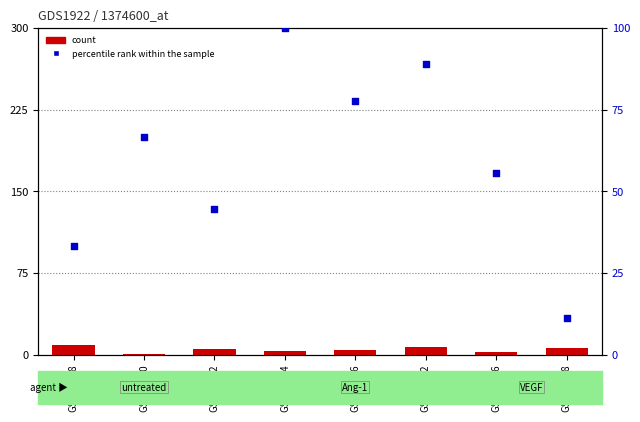

What are all the series names shown in the legend?

count, percentile rank within the sample